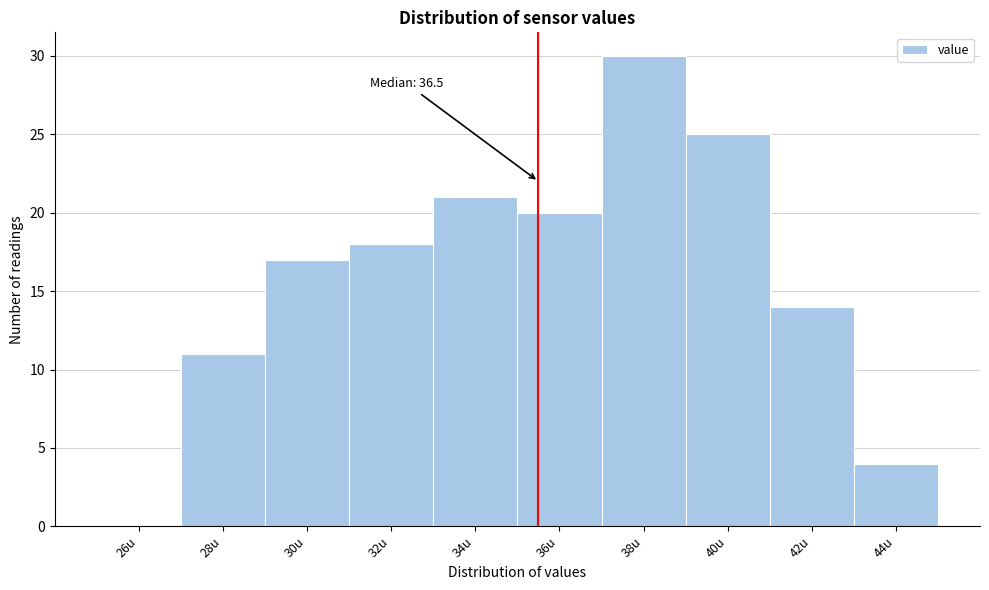

Reading left to right, list all the values displayed in this chart.

26u=0	28u=11	30u=17	32u=18	34u=21	36u=20	38u=30	40u=25	42u=14	44u=4